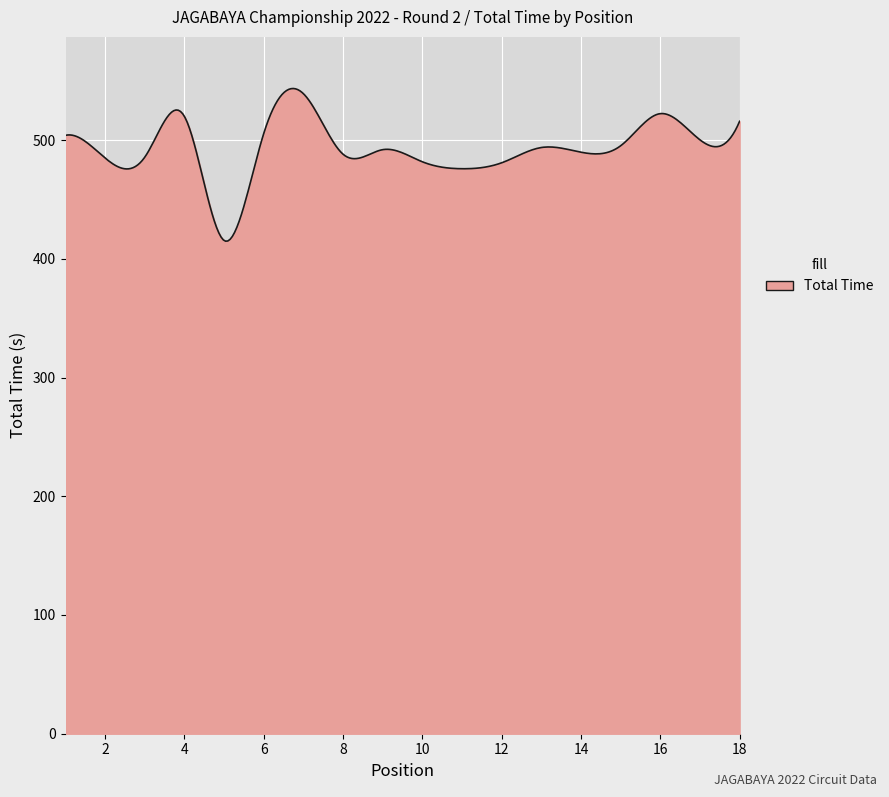

What is the smallest value displayed?

414.8